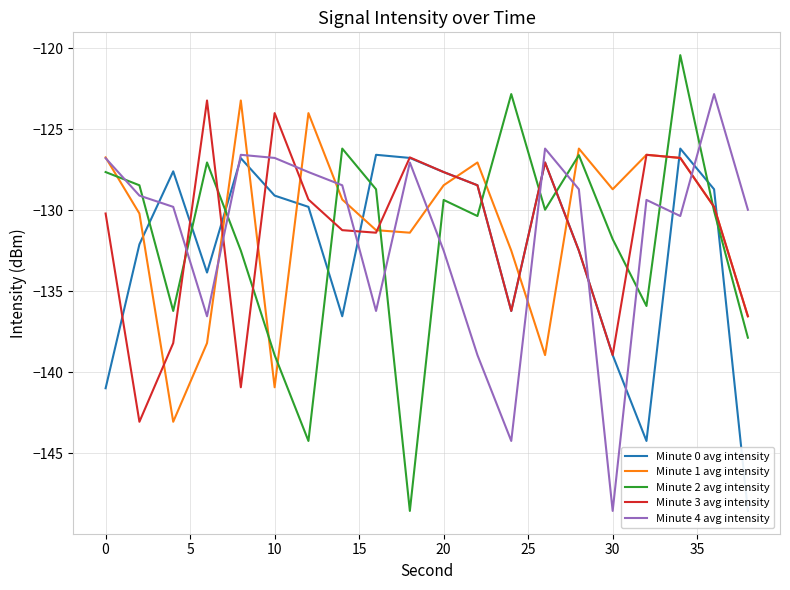

What is the minimum value for Minute 2 avg intensity?

-148.5